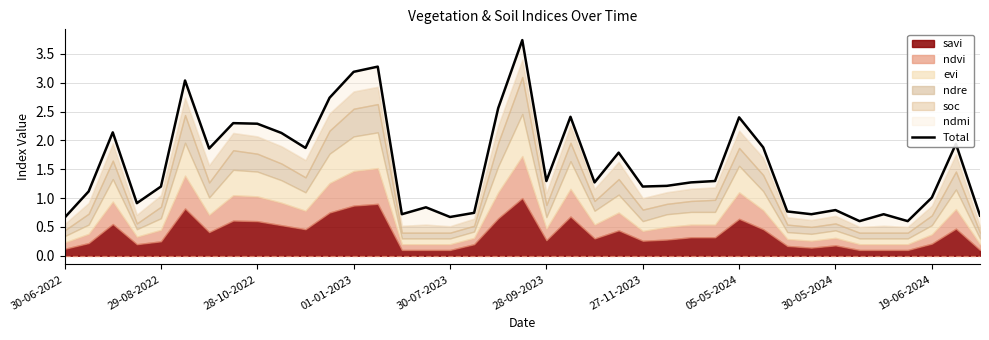

Reading left to right, extract all data points from this chart.

0.7	1.1	2.1	0.9	1.2	3.0	1.9	2.3	2.3	2.1	1.9	2.7	3.2	3.3	0.7	0.8	0.7	0.7	2.6	3.7	1.3	2.4	1.3	1.8	1.2	1.2	1.3	1.3	2.4	1.9	0.8	0.7	0.8	0.6	0.7	0.6	1.0	1.9	0.7